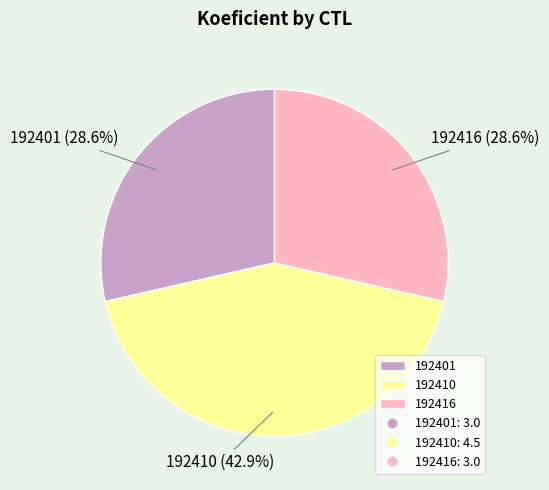

To the nearest percent, what percentage of the pie is 192401?

29%